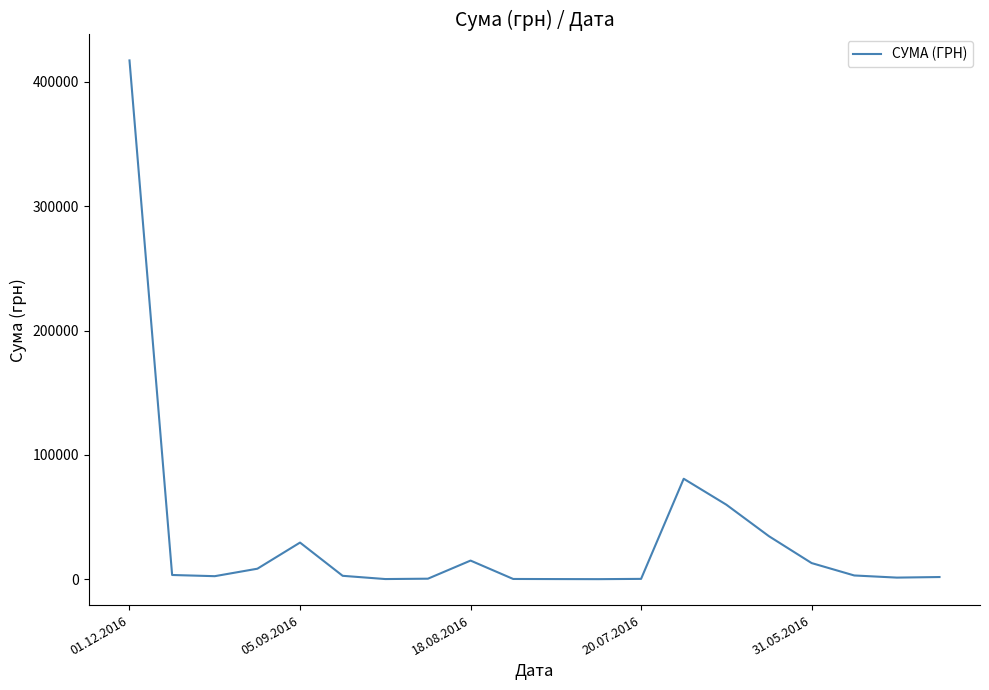

At which label is the value closest to 208636?

13